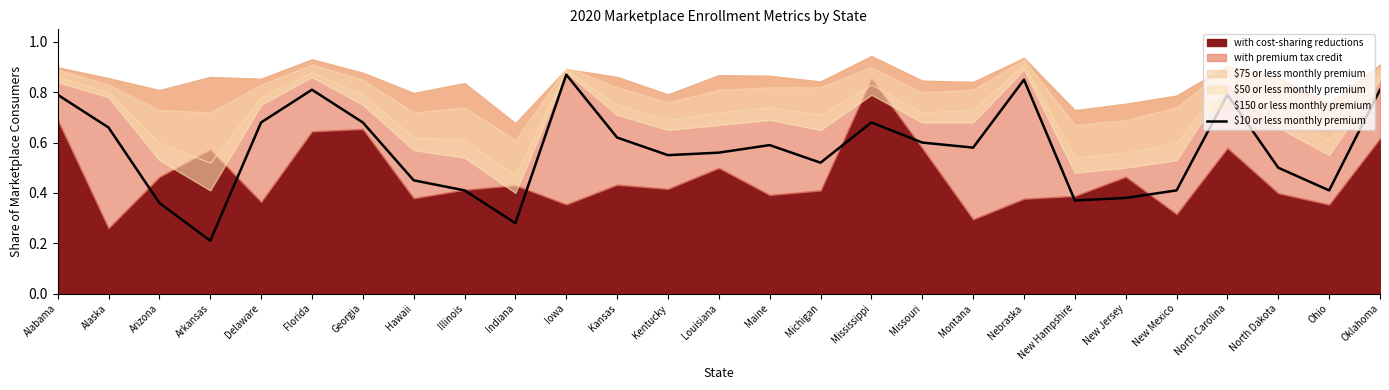

At which label does $10 or less monthly premium reach its minimum?

Arkansas